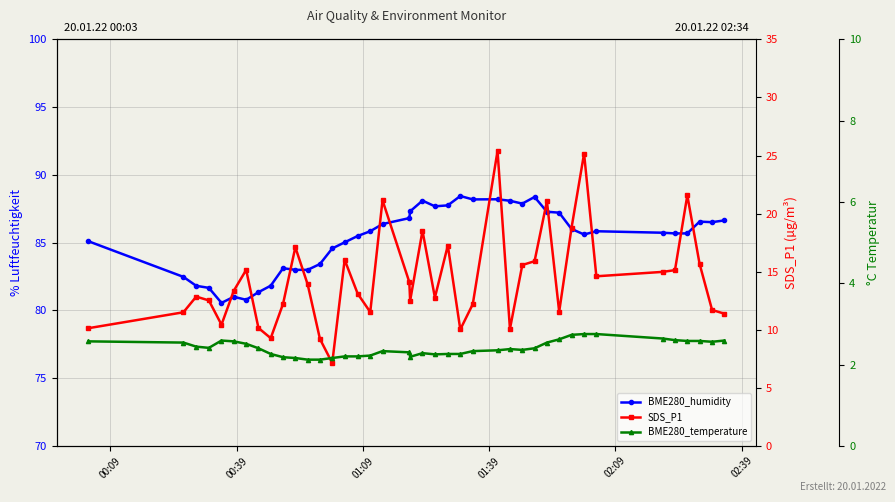

The value of SDS_P1 at 01:39 is 12.5. True or false?

True